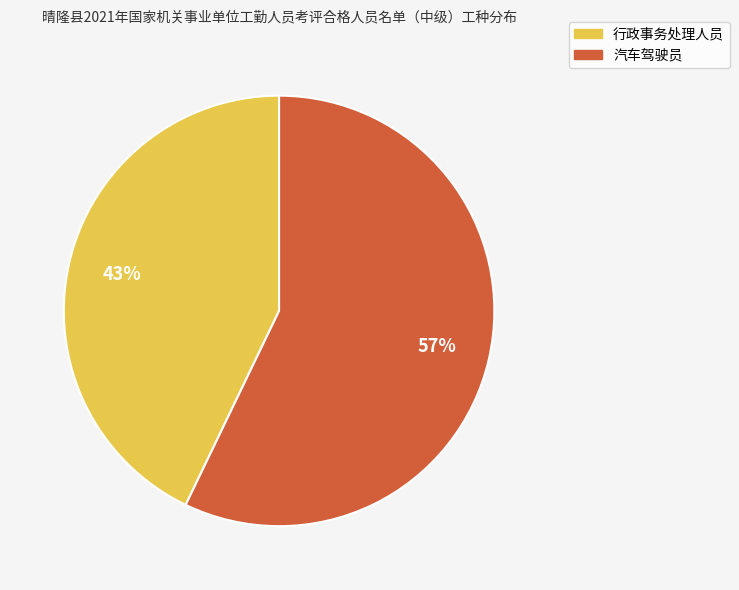

Is it true that 汽车驾驶员 is 70% of the pie?

False